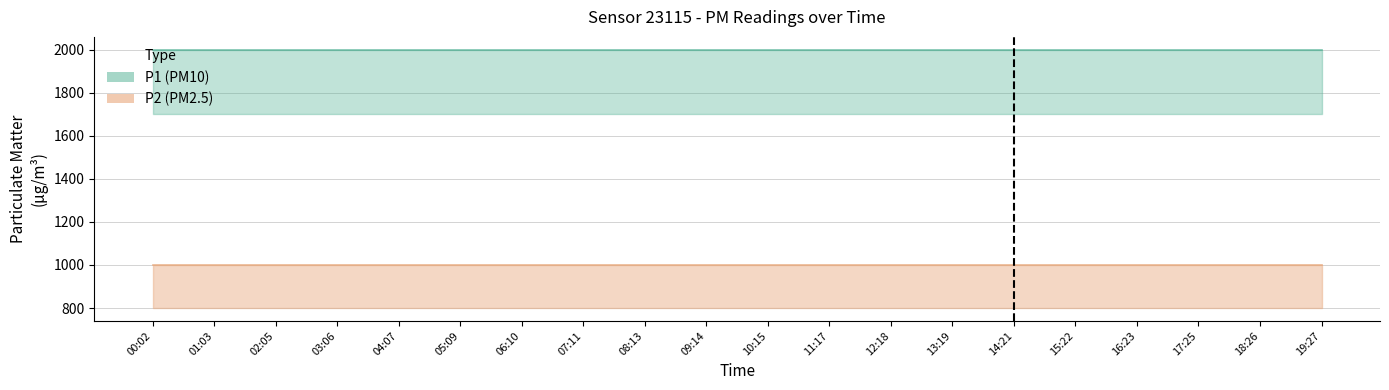

What is the label of the 7th point from the left?

06:10